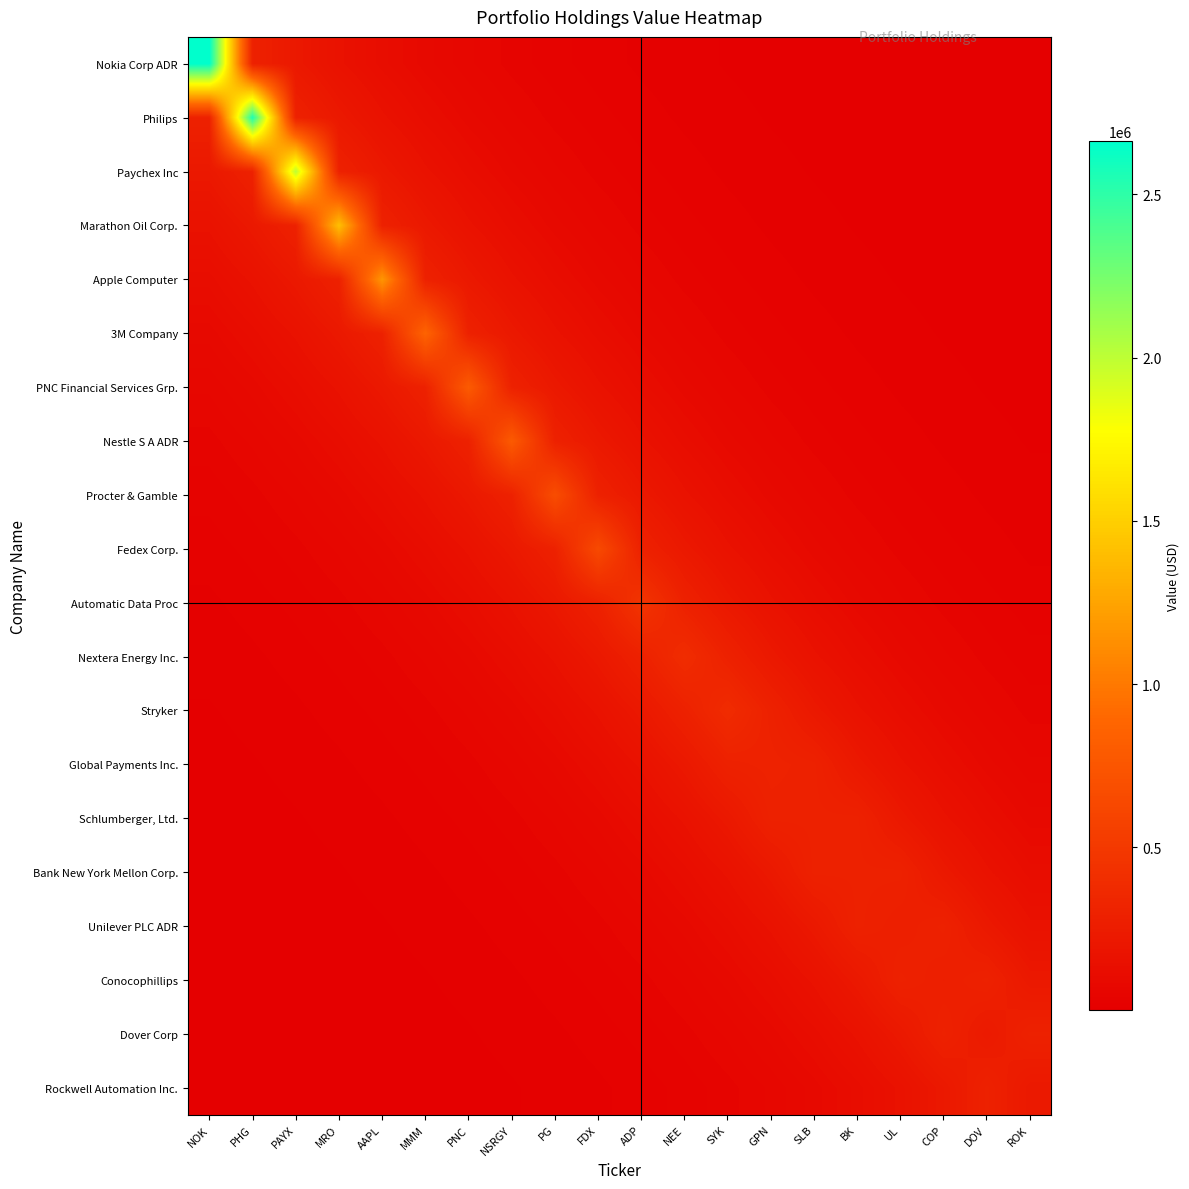

What is the spread (max minus min) of values at COP?

293484.5